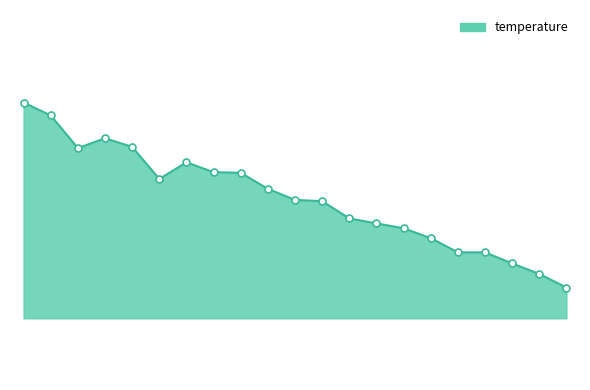

How many interior local valleys does the temperature_markers series have?

2